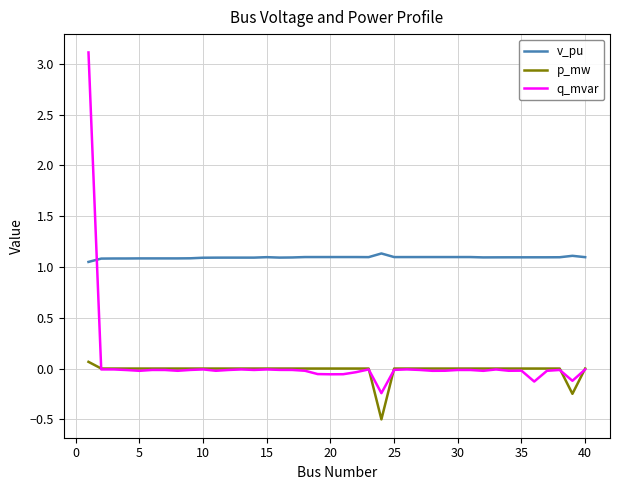

Which series has the largest range (max minus min)?

q_mvar